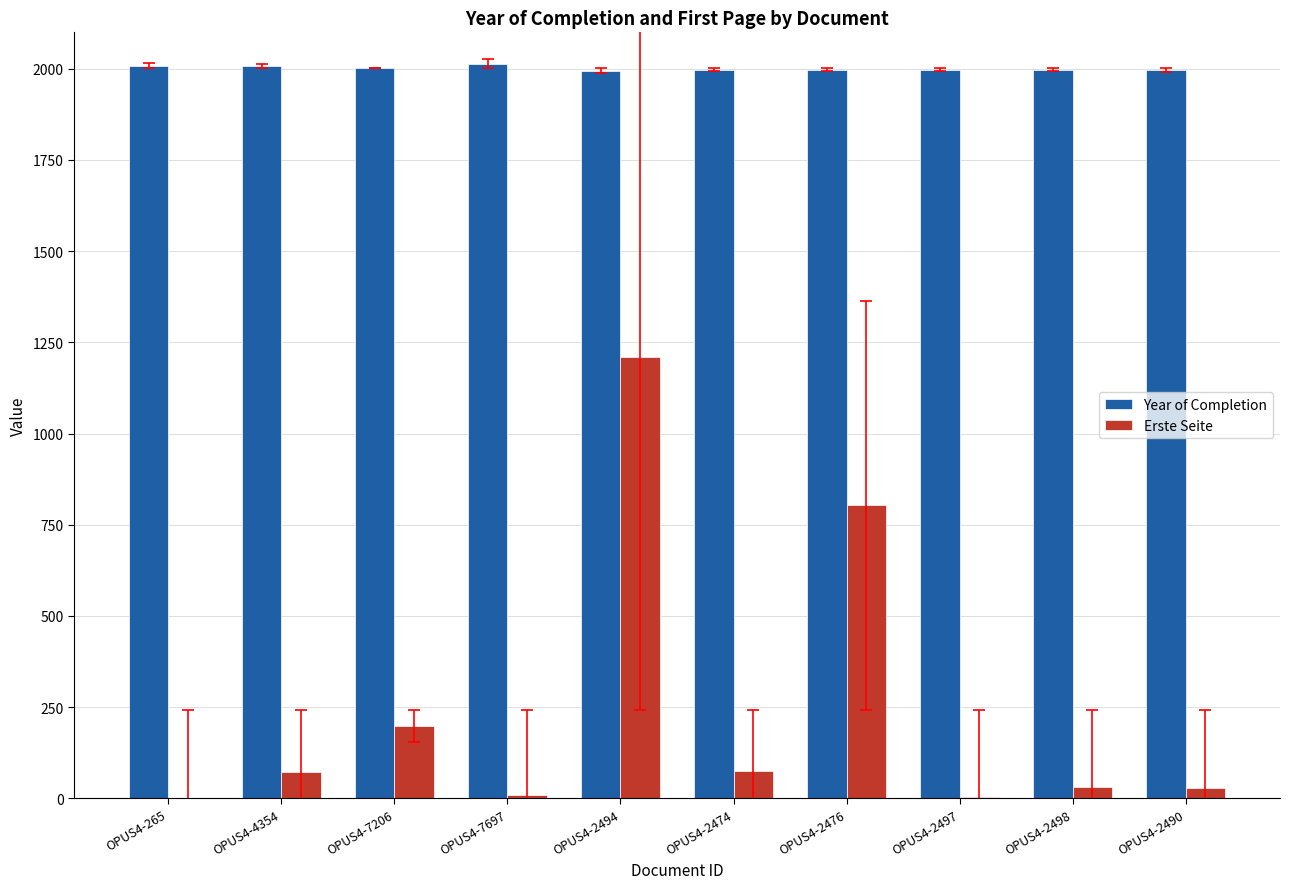

What is the greatest value displayed?

2014